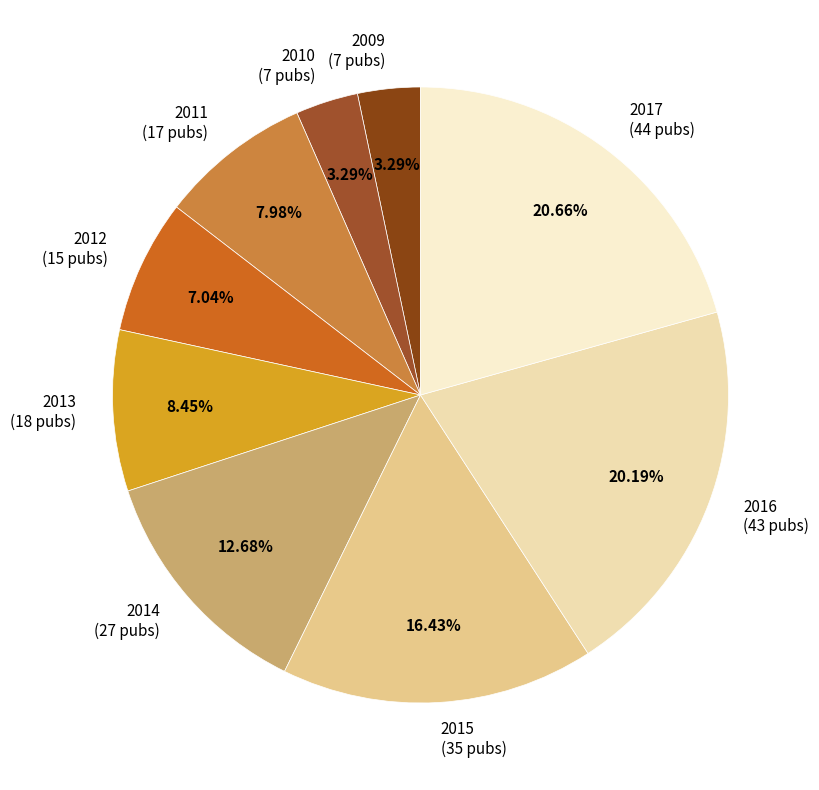

Between 2015 (35 pubs) and 2010 (7 pubs), which is larger?

2015 (35 pubs)